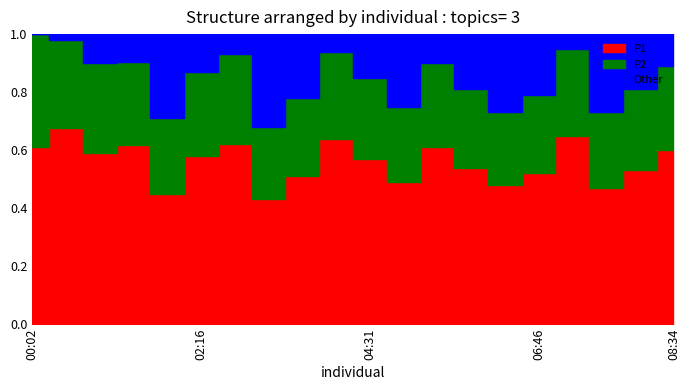

Where is the first local minimum for Other?

02:43